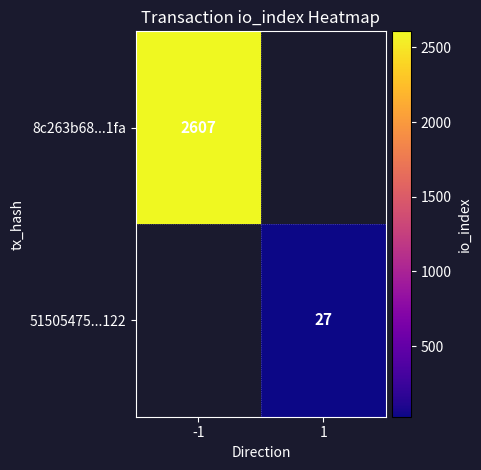

At which label is 8c263b68...1fa closest to 2607?

-1